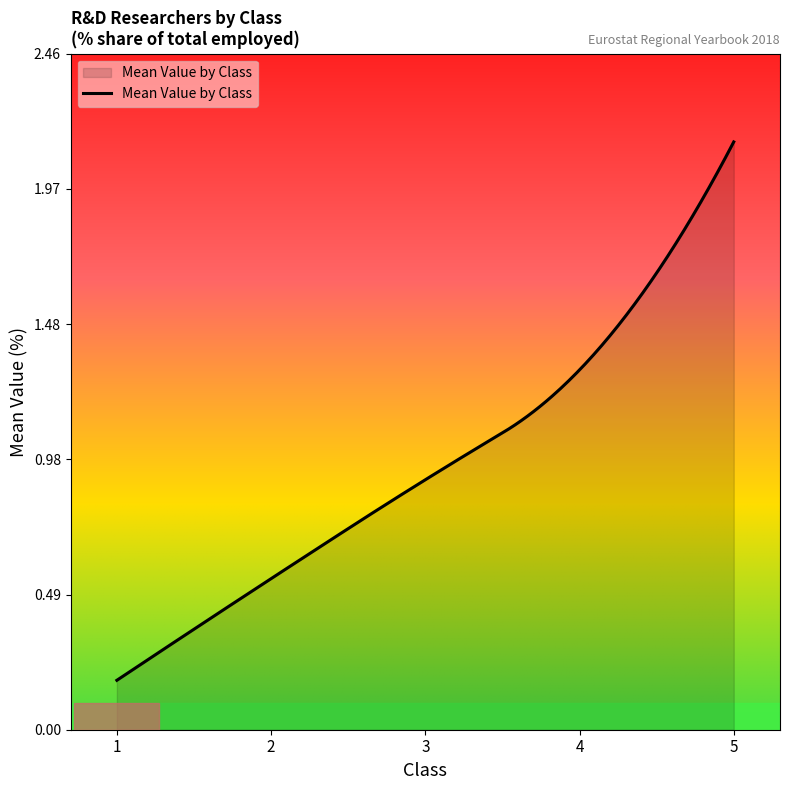

Which label corresponds to the smallest value in the chart?

1